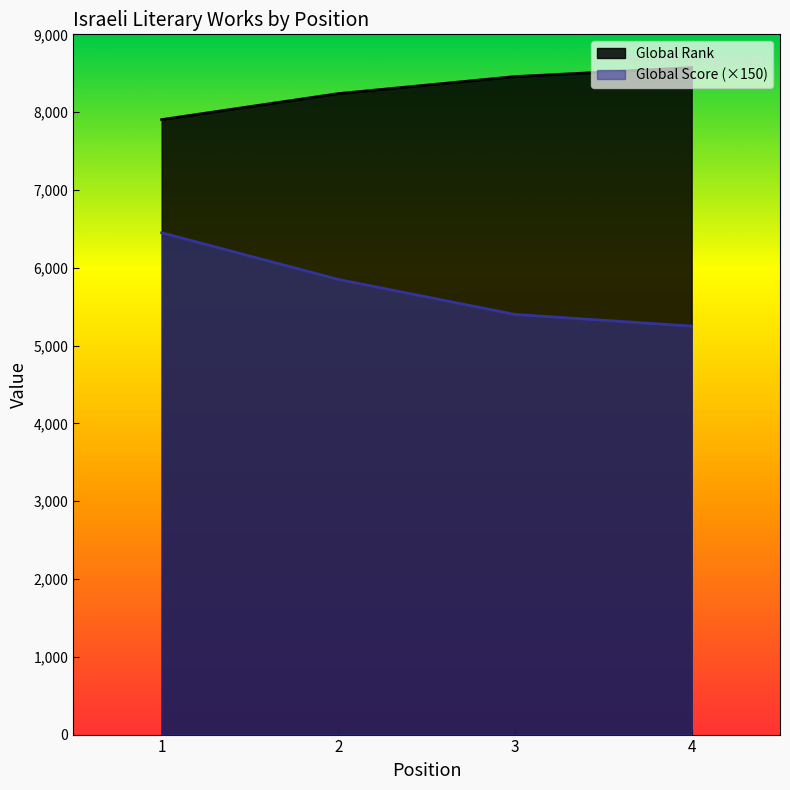

Does the chart have visible grid lines?

No